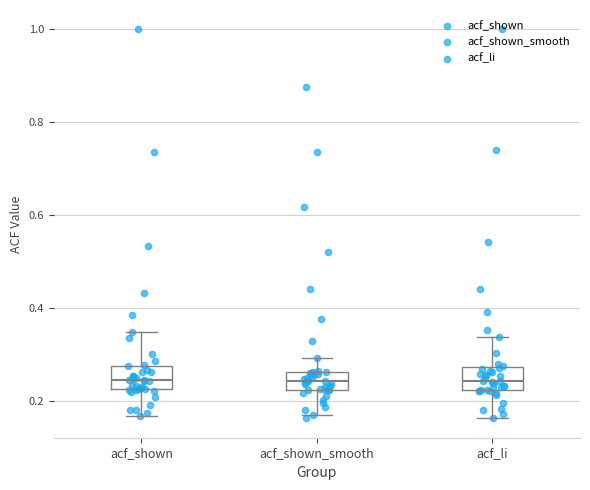

Reading left to right, read every box against the y-axis: the position of its median line, the range the box covers, and the ends of its whiskers. The values are not printed on the chart, so give them approximately, as read against the axis.

acf_shown: median 0.24, box 0.22 to 0.28, whiskers 0.16 to 0.34
acf_shown_smooth: median 0.24, box 0.22 to 0.26, whiskers 0.18 to 0.30
acf_li: median 0.24, box 0.22 to 0.28, whiskers 0.16 to 0.34